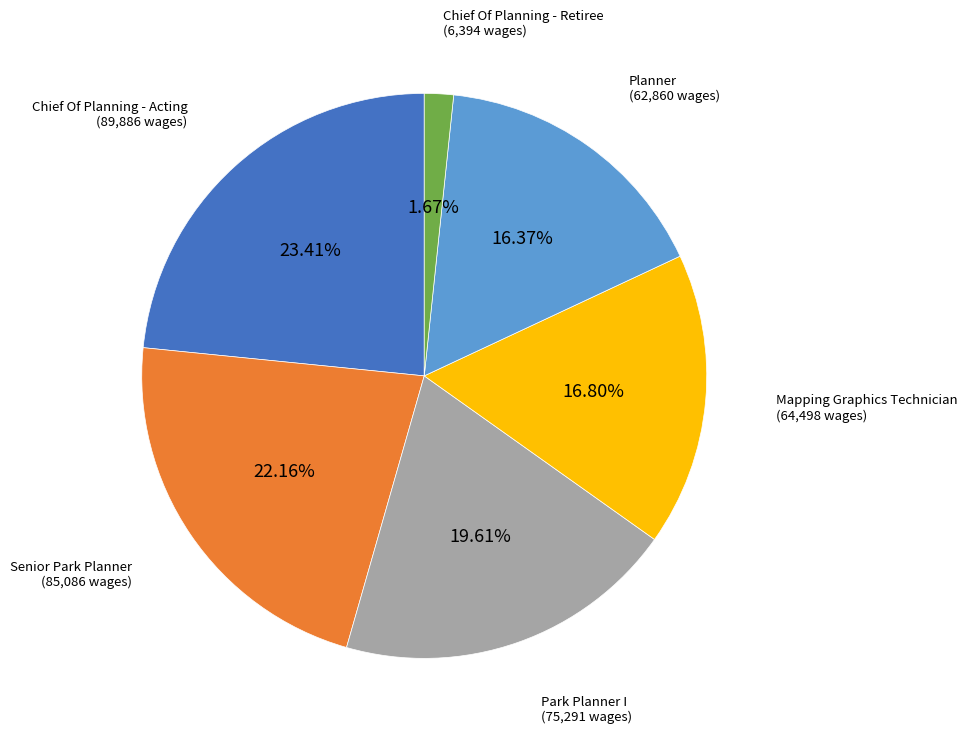

Approximately how many times larger is the value at Chief Of Planning - Acting compared to Senior Park Planner?

1.1